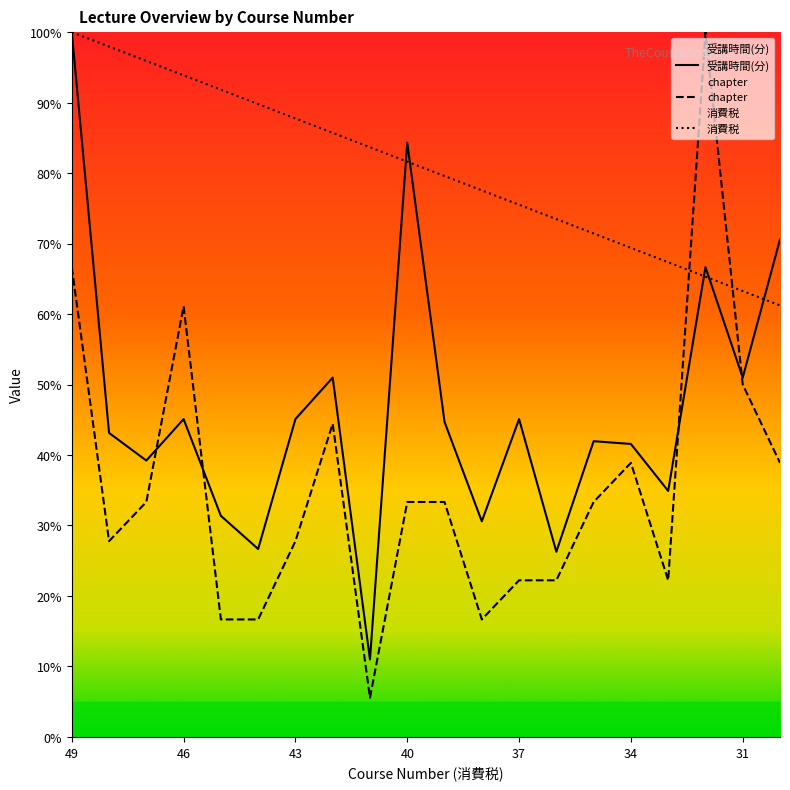

What is the sum of all chapter values?

7.1